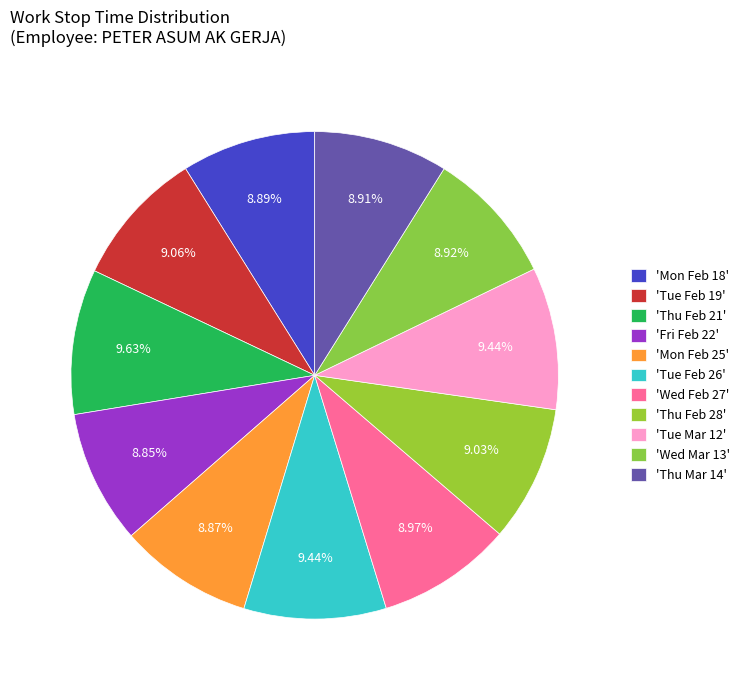

Is there a majority slice in this chart?

No